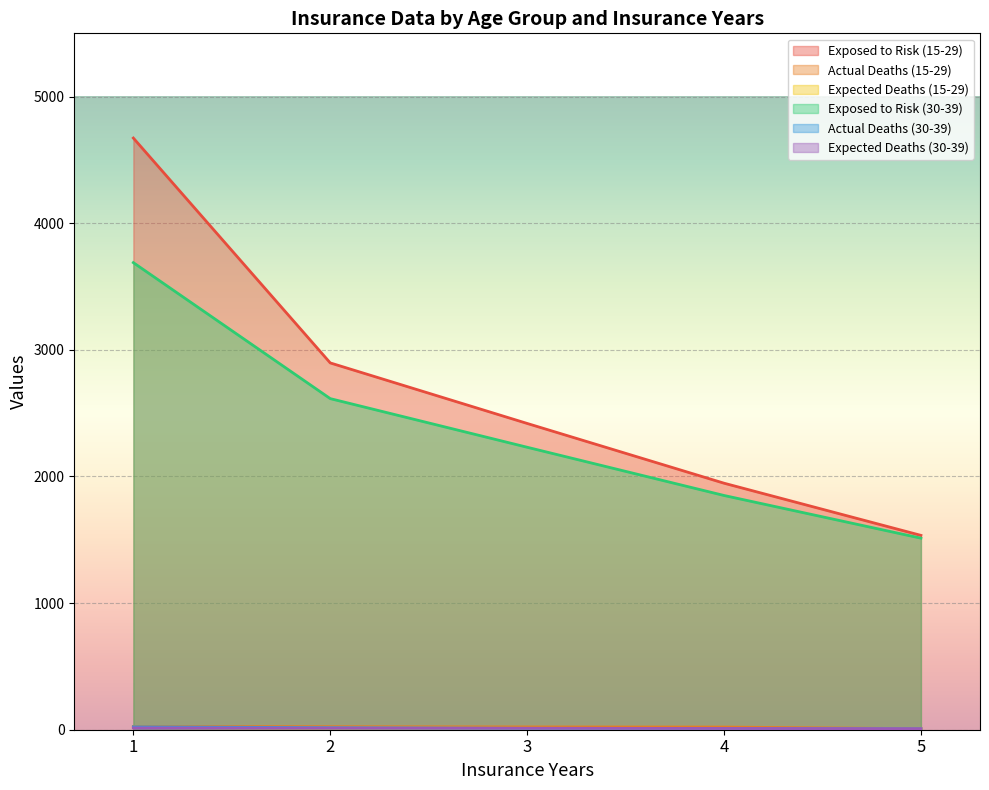

What is the value of the Exposed to Risk (30-39) point at the 2nd from the left?

2615.0